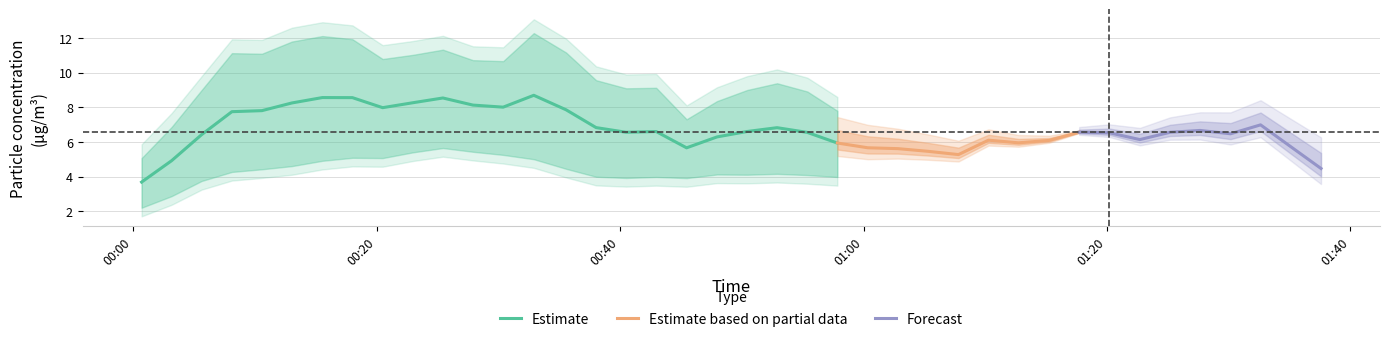

True or false: SDS_P1 has a value of 13.3 at 20.

False